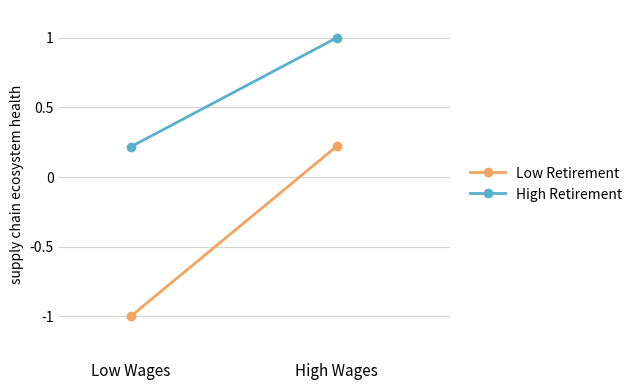

Reading left to right, extract all data points from this chart.

Low Retirement: Low Wages=-1.0	High Wages=0.2
High Retirement: Low Wages=0.2	High Wages=1.0